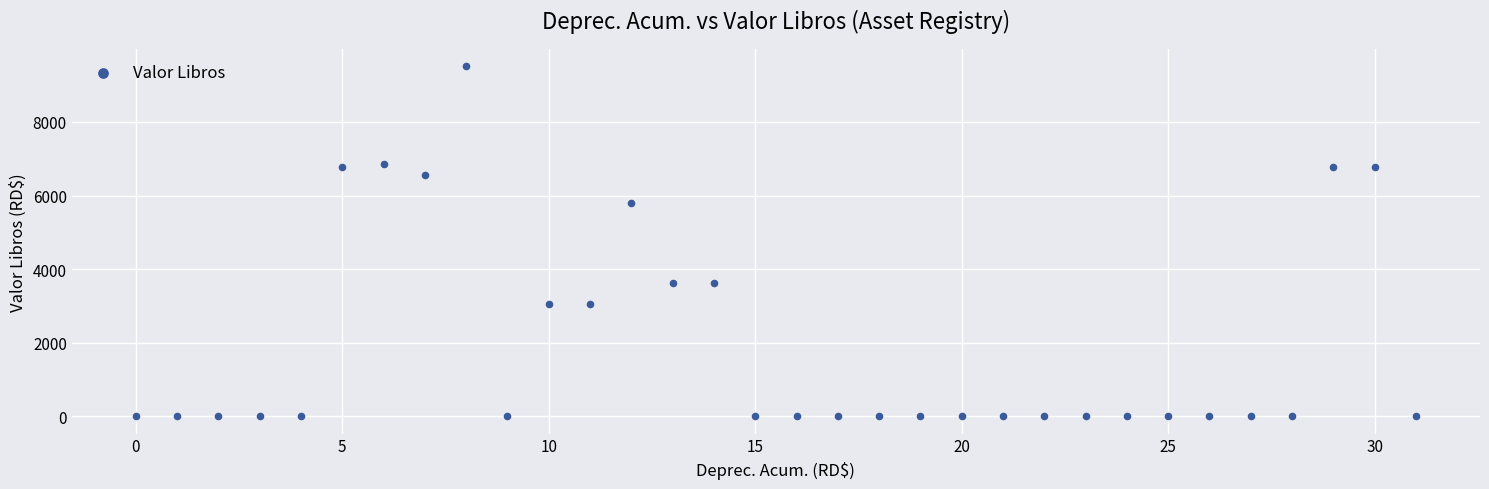

What is the range of Y values (max minus min)?

9510.7